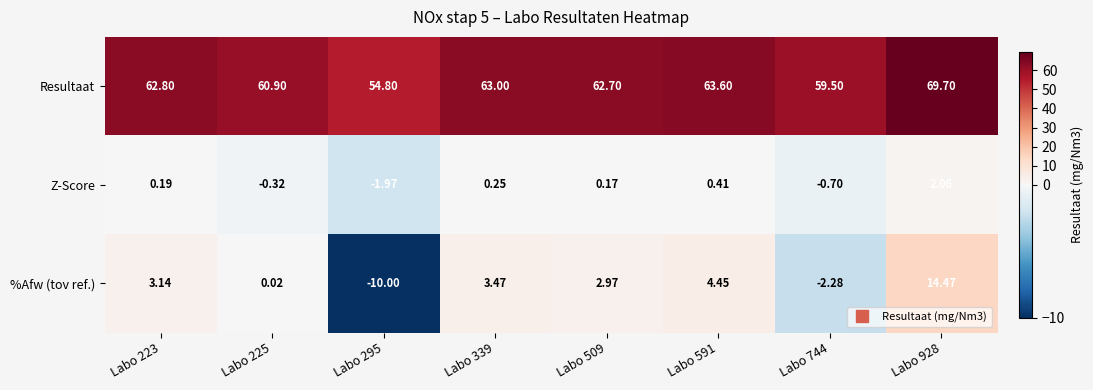

List the series in order of their peak value, lowest first.

Z-Score, %Afw (tov ref.), Resultaat